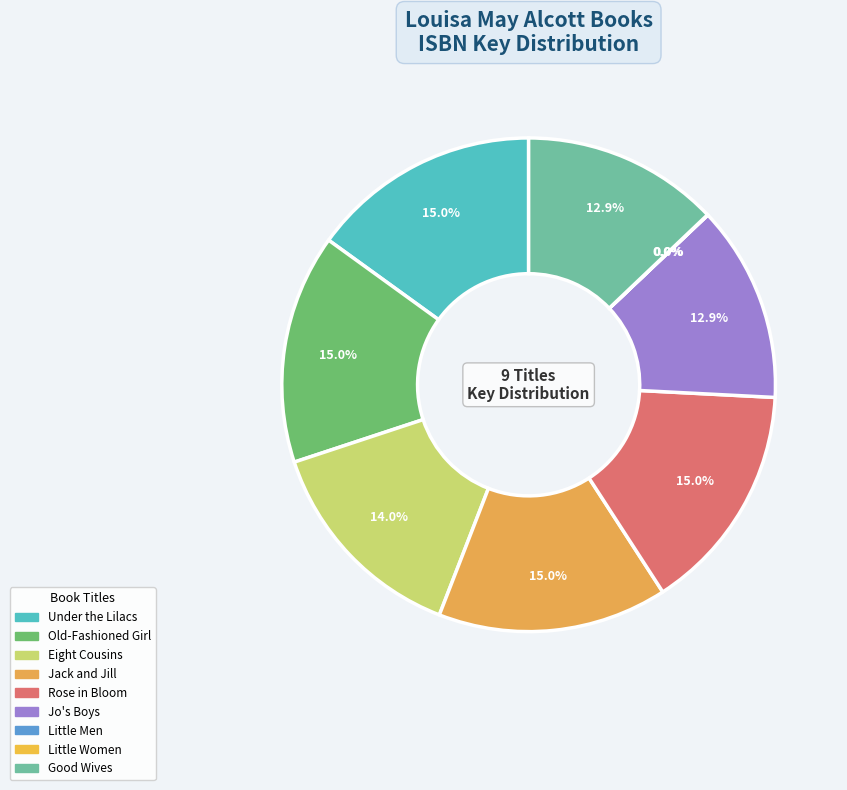

Rank the categories by value from highest to lowest.

Rose in Bloom, Under the Lilacs, Jack and Jill, Old-Fashioned Girl, Eight Cousins, Good Wives, Jo's Boys, Little Men, Little Women